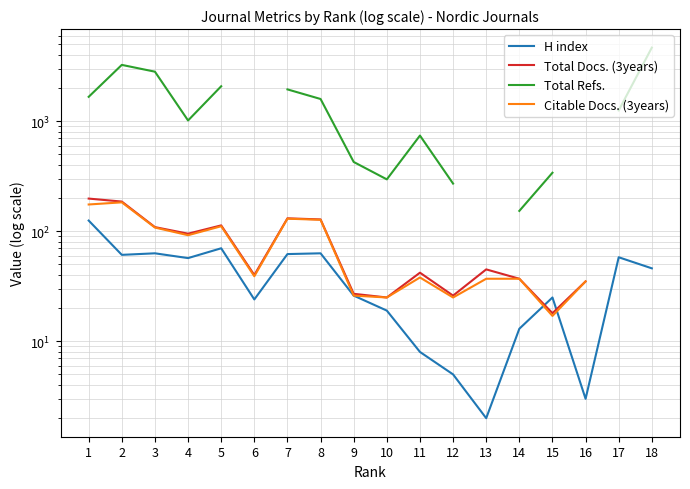

What is the difference between the Citable Docs. (3years) values at 5 and 8?

16.0